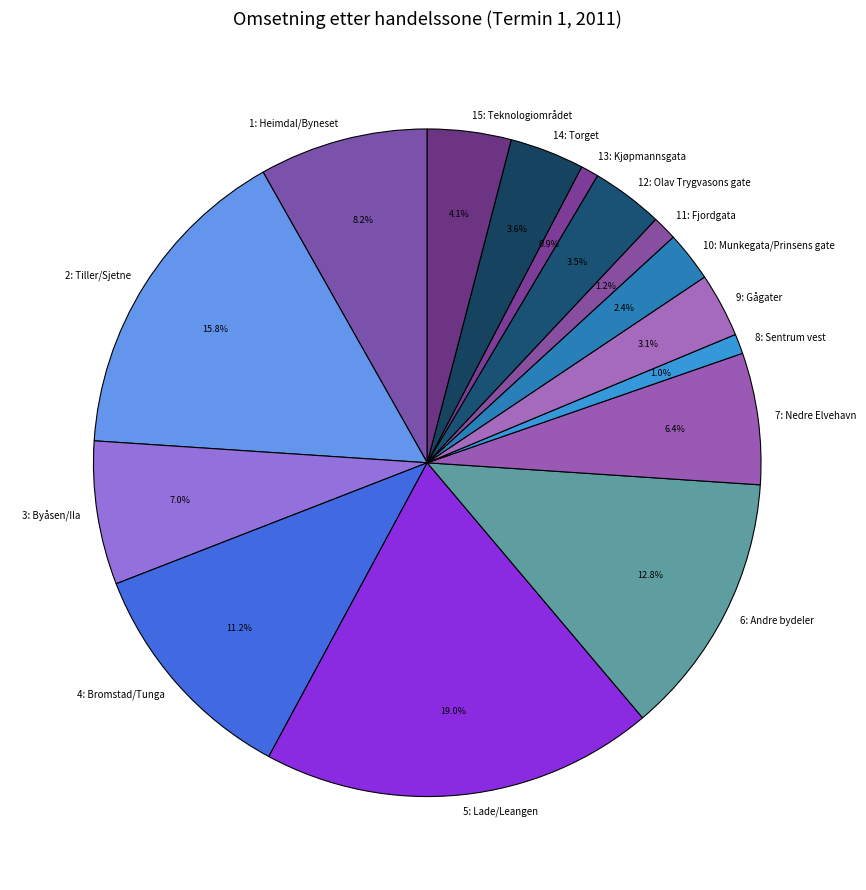

To the nearest percent, what portion does 11: Fjordgata represent?

1%